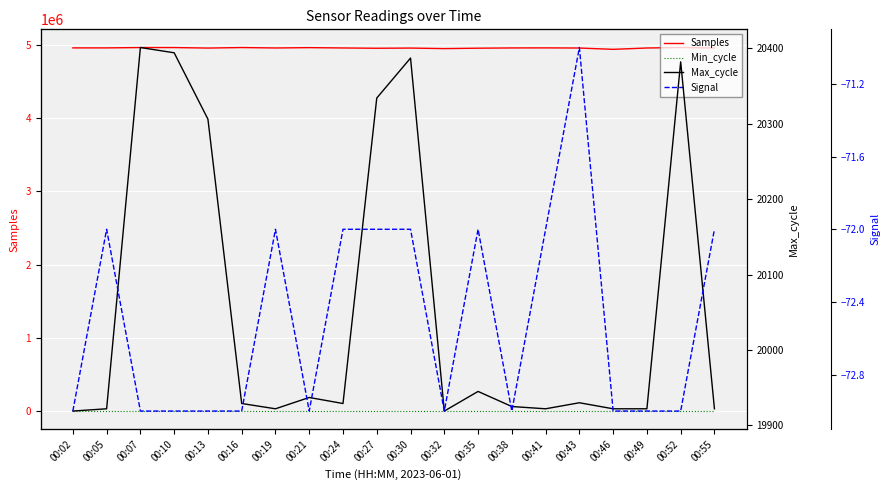

True or false: Min_cycle and Max_cycle cross at least once.

False